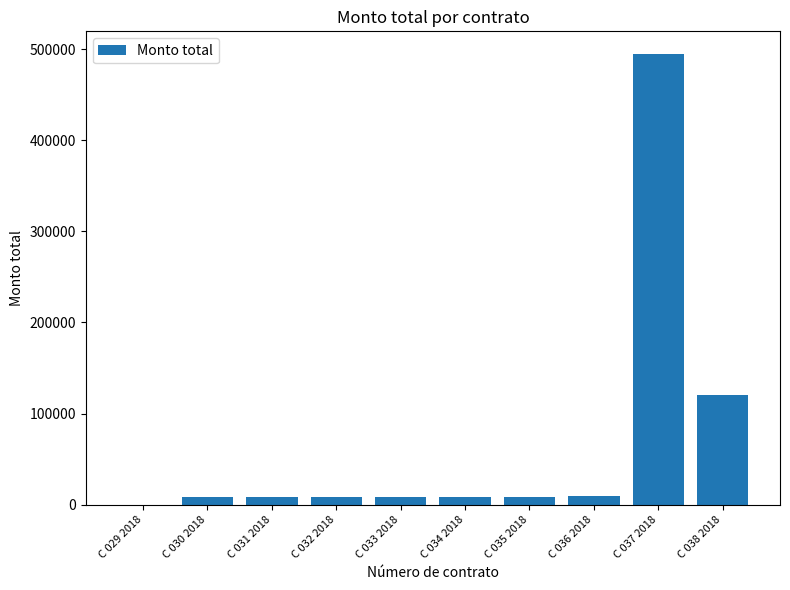

The value at C 037 2018 is 495002.2. True or false?

True